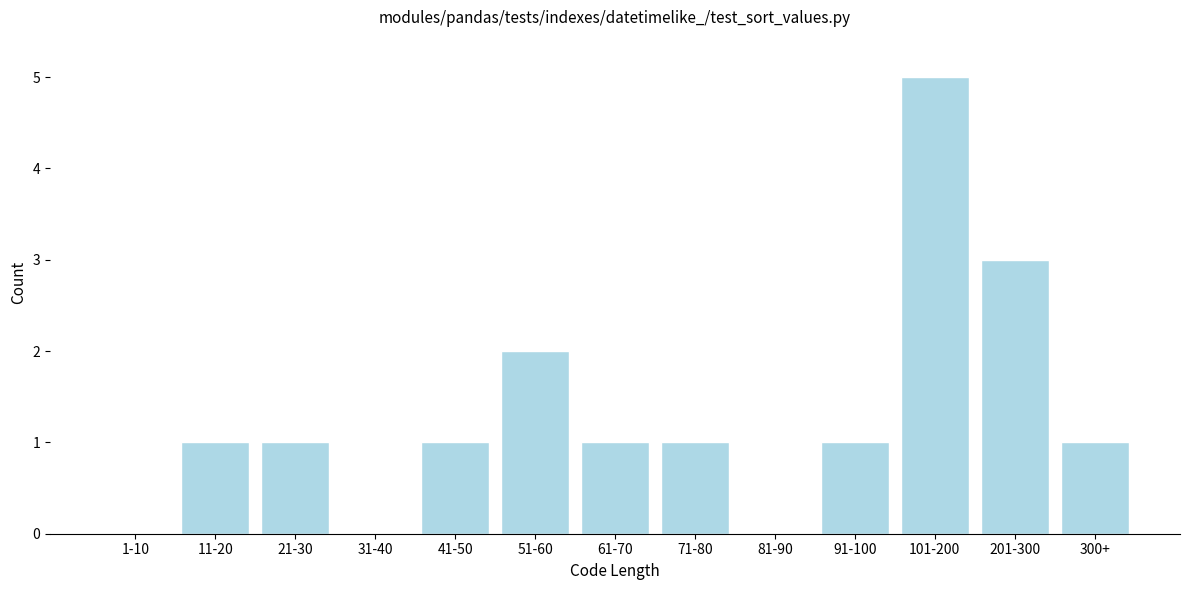

Reading left to right, what are all the values shown in this chart?

1-10=0	11-20=1	21-30=1	31-40=0	41-50=1	51-60=2	61-70=1	71-80=1	81-90=0	91-100=1	101-200=5	201-300=3	300+=1